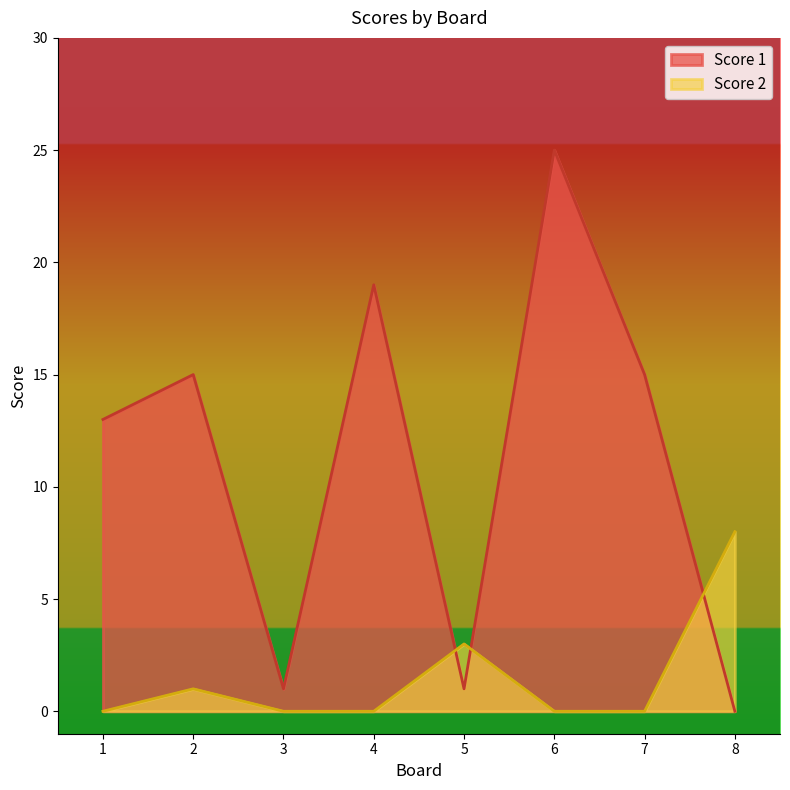

At which category does the chart reach its minimum across all series?

8